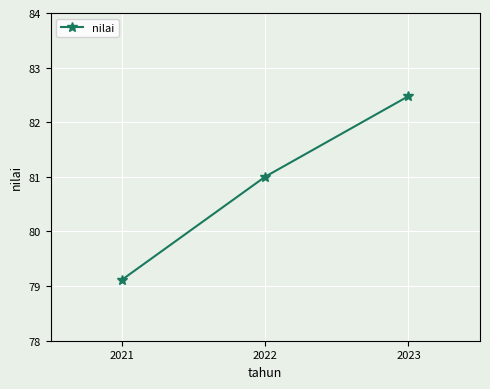

What is the value of the 2nd point from the left?

81.0